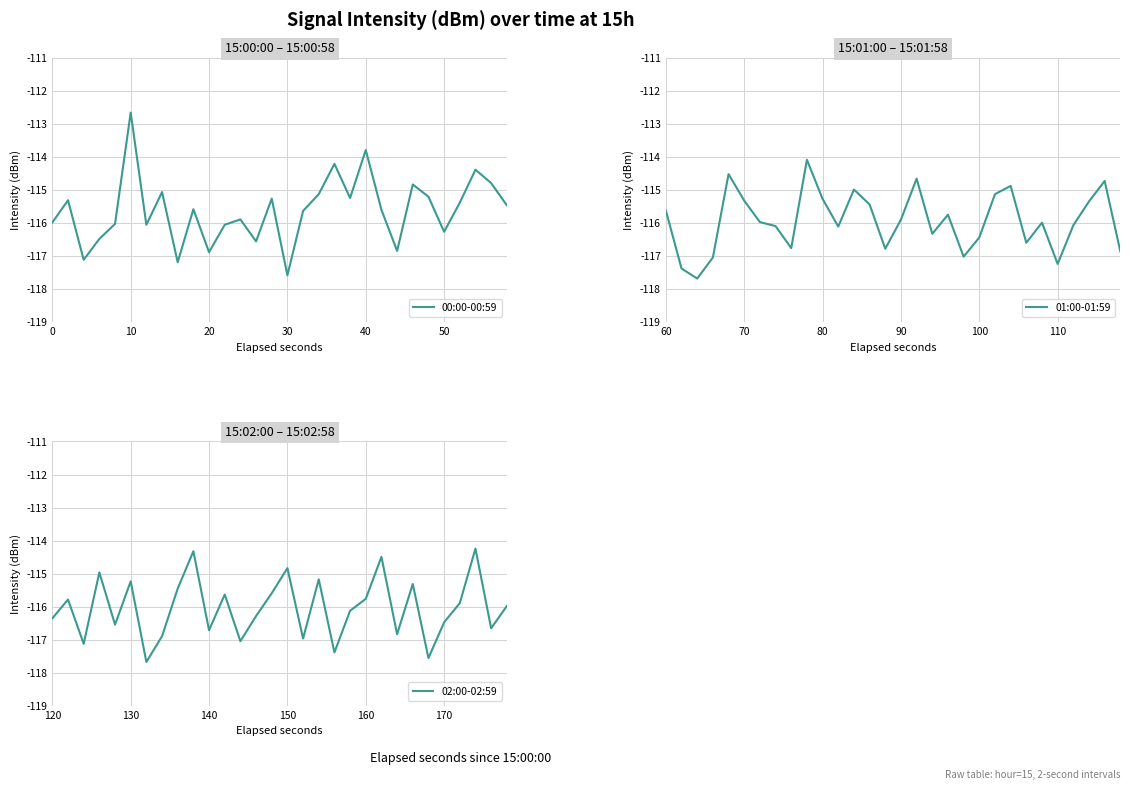

Which category has the highest value in the 00:00-00:59 series?

10